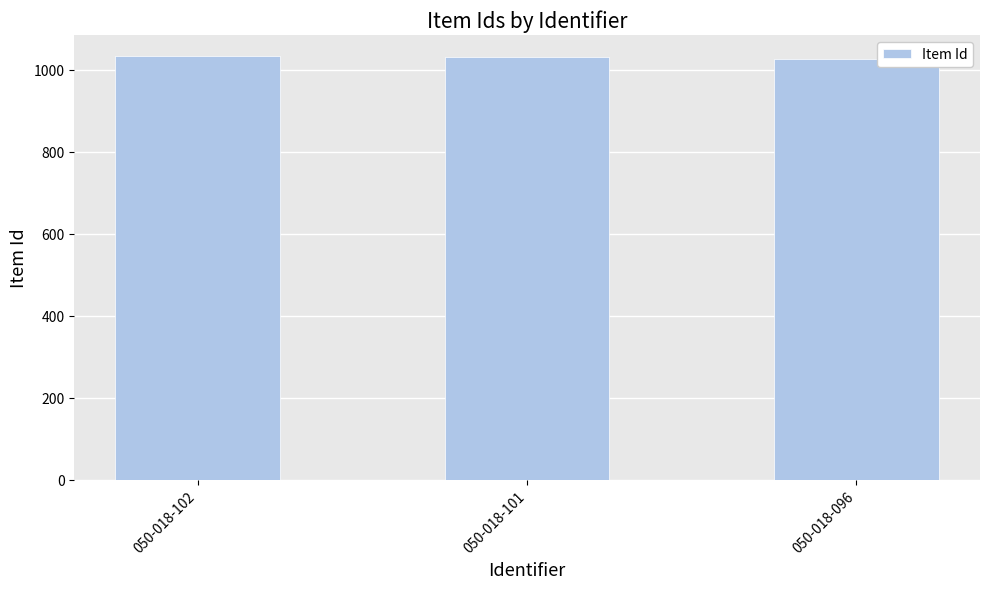

What is the minimum value shown in the chart?

1027